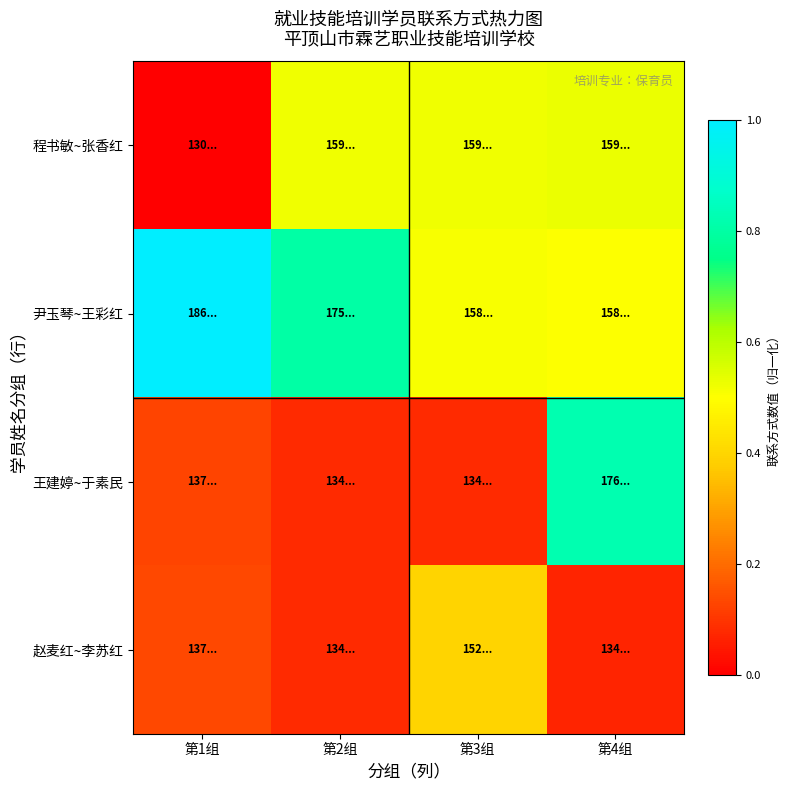

Reading right to left, list all the values displayed in this chart.

程书敏~张香红: 第4组=0.5	第3组=0.5	第2组=0.5	第1组=0.0
尹玉琴~王彩红: 第4组=0.5	第3组=0.5	第2组=0.8	第1组=1.0
王建婷~于素民: 第4组=0.8	第3组=0.1	第2组=0.1	第1组=0.1
赵麦红~李苏红: 第4组=0.1	第3组=0.4	第2组=0.1	第1组=0.1